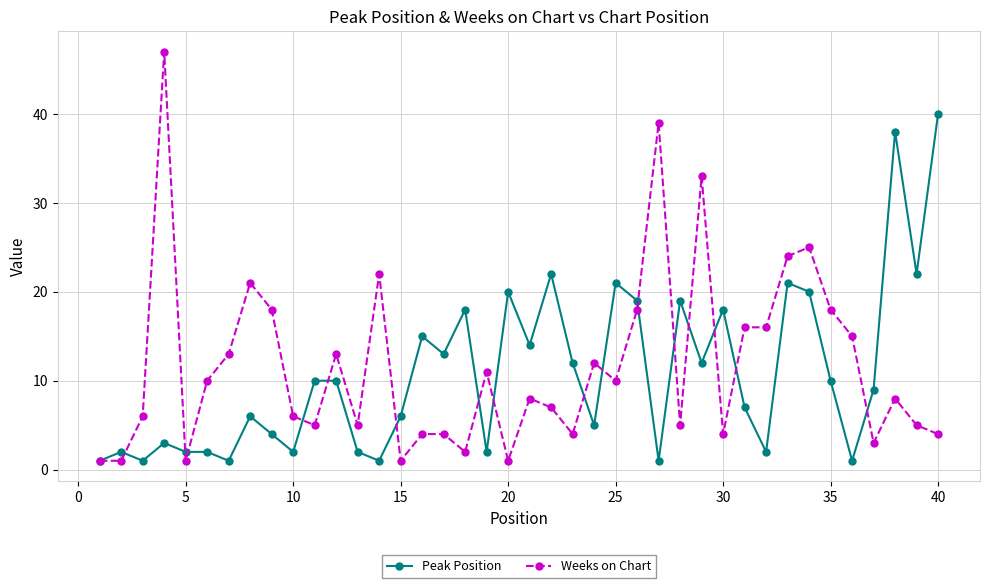

Count the number of data series in this chart.

2